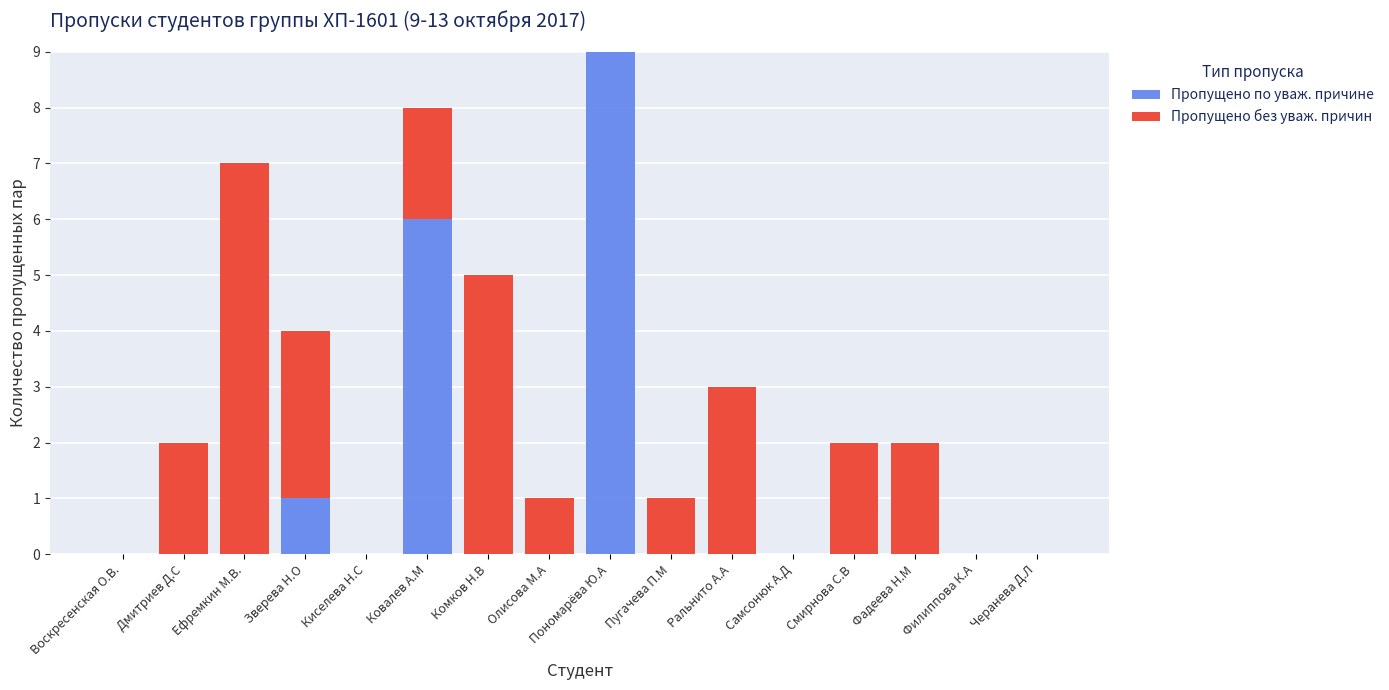

How many categories are shown in the chart?

16